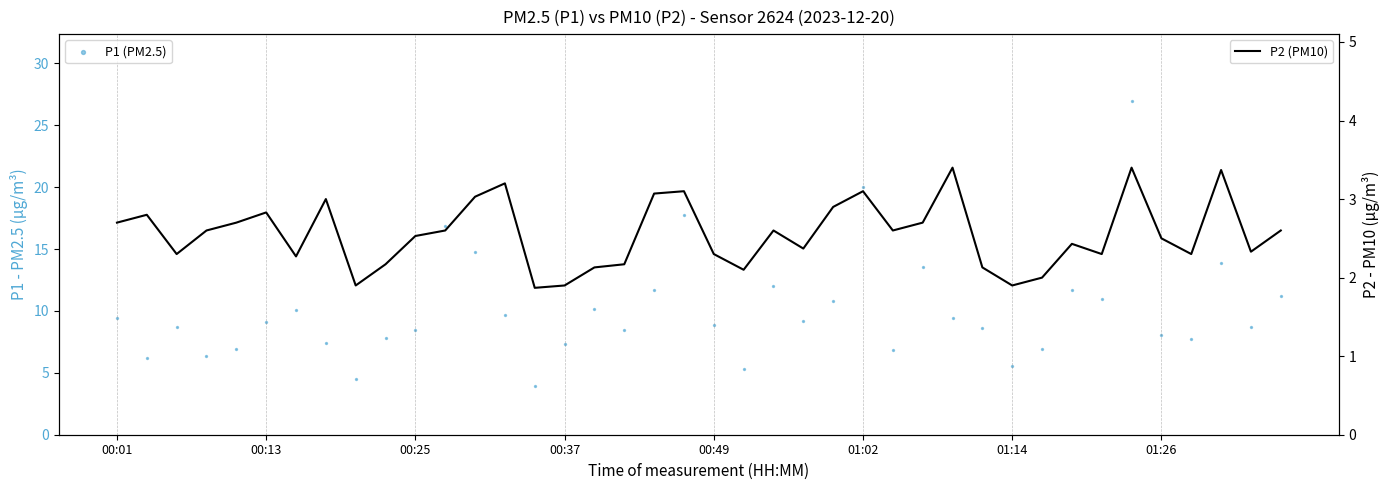

What is the total value across all series at 00:25?

11.0